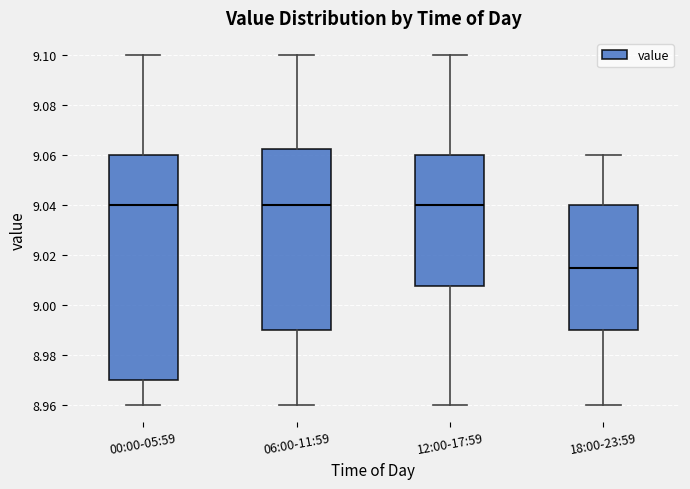

Reading left to right, transcribe this box plot: for each box, give where its median line is, the range the box spans, and where its two whiskers end, as read against the y-axis. The values are not printed on the chart, so give them approximately, as read against the axis.

00:00-05:59: median 9.040, box 8.970 to 9.060, whiskers 8.960 to 9.100
06:00-11:59: median 9.040, box 8.990 to 9.062, whiskers 8.960 to 9.100
12:00-17:59: median 9.040, box 9.008 to 9.060, whiskers 8.960 to 9.100
18:00-23:59: median 9.016, box 8.990 to 9.040, whiskers 8.960 to 9.060